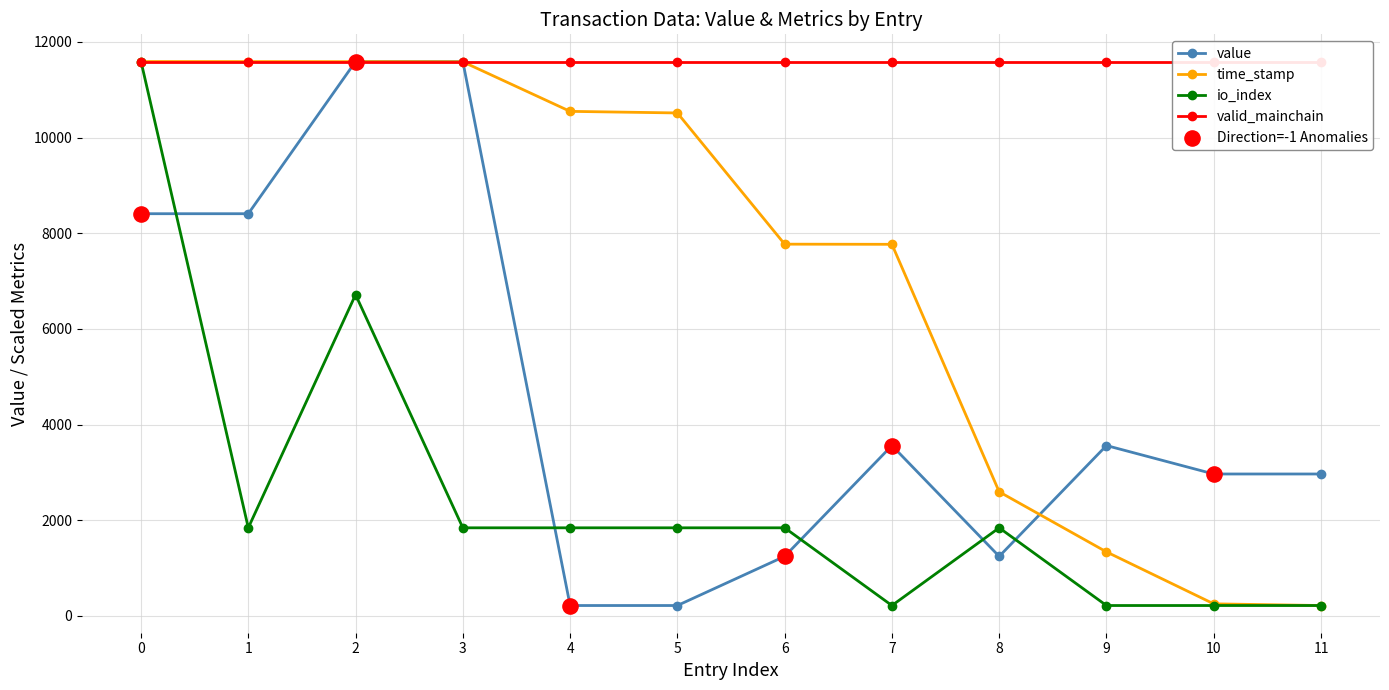

What is the total value across all series at 6?

10861.9